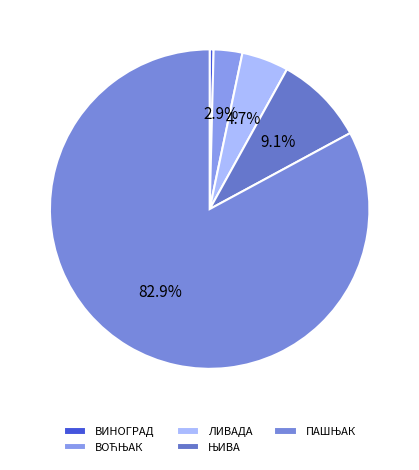

Which slice is the smallest?

ВИНОГРАД